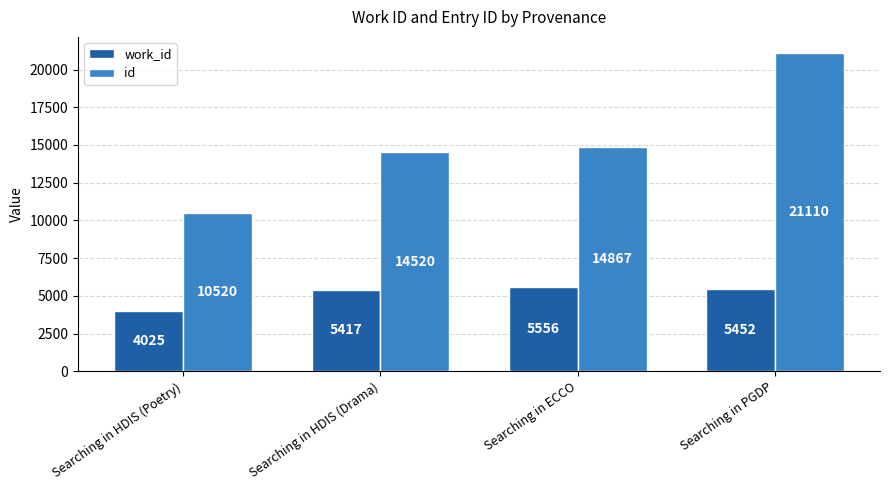

What is the value of the work_id bar at the 3rd from the left?

5556.0